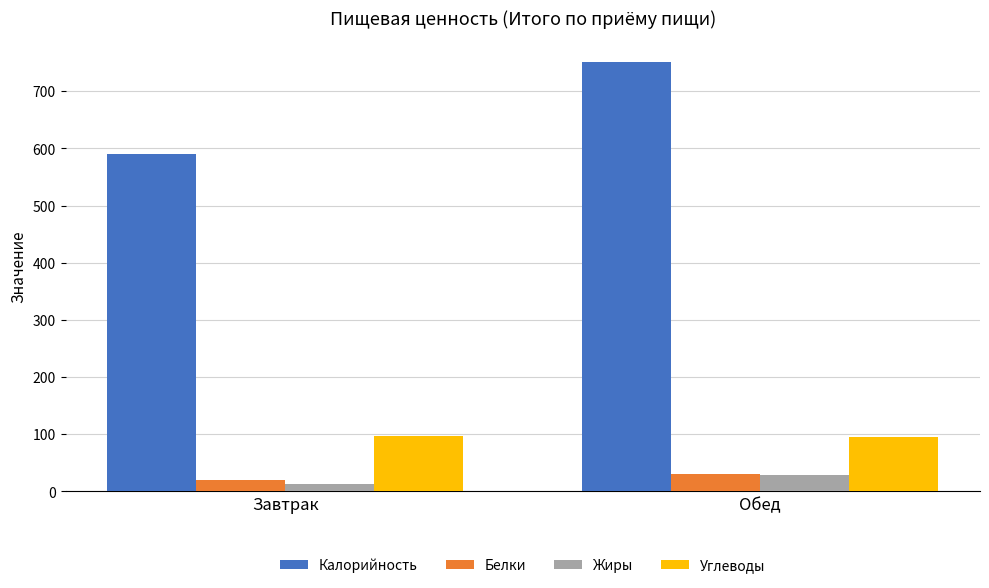

What is the label of the 2nd bar from the left?

Обед